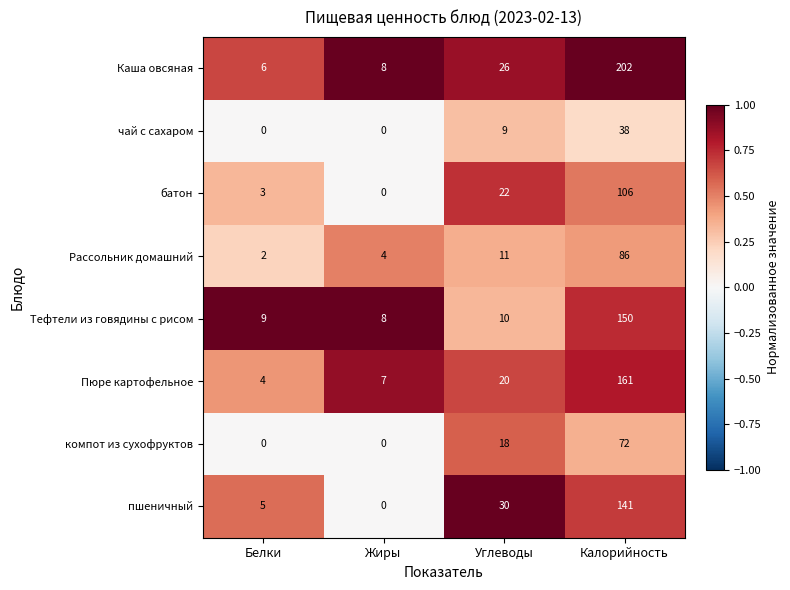

True or false: Пюре картофельное has a value of 2 at Белки.

False